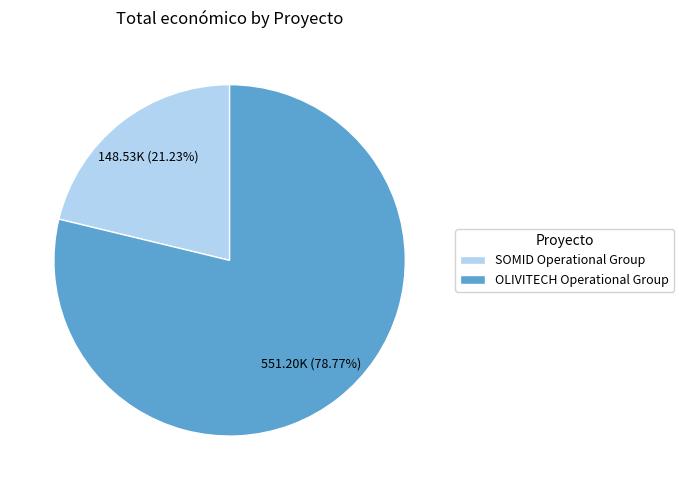

To the nearest percent, what is the difference between the largest and smallest slice percentages?

58%